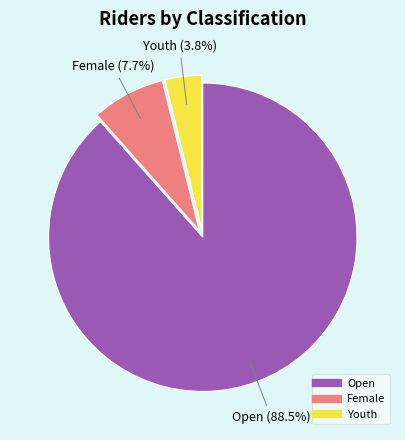

Which category has the biggest portion of the pie?

Open